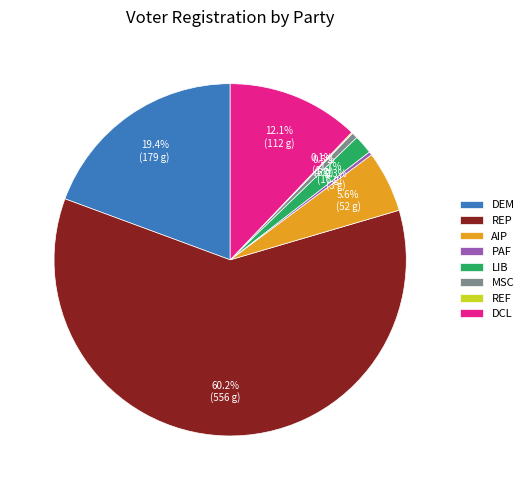

Between LIB and PAF, which is larger?

LIB